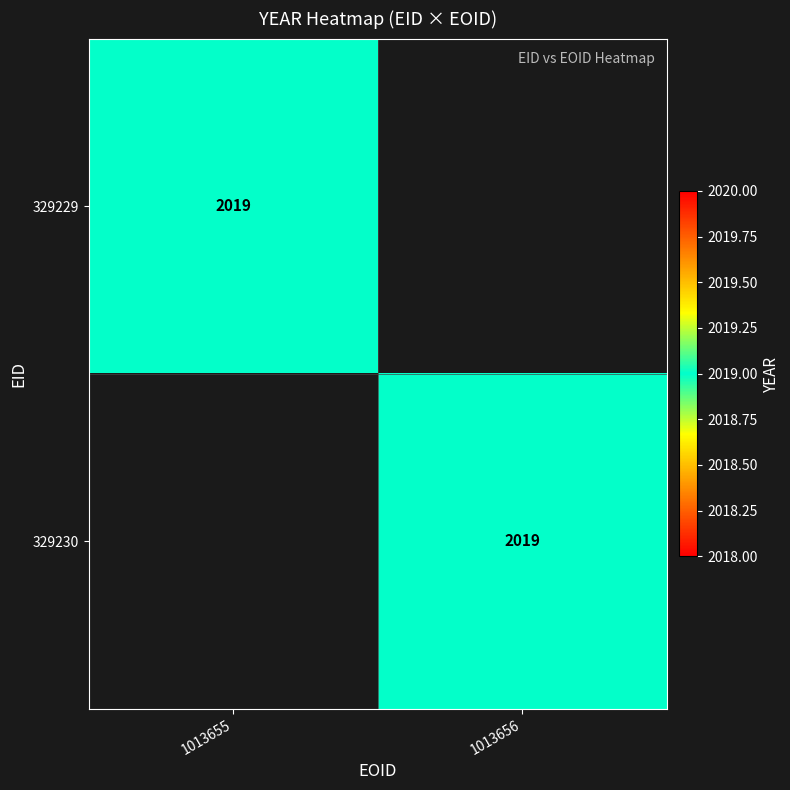

Is it true that 329230 equals 2726 at 1013656?

False